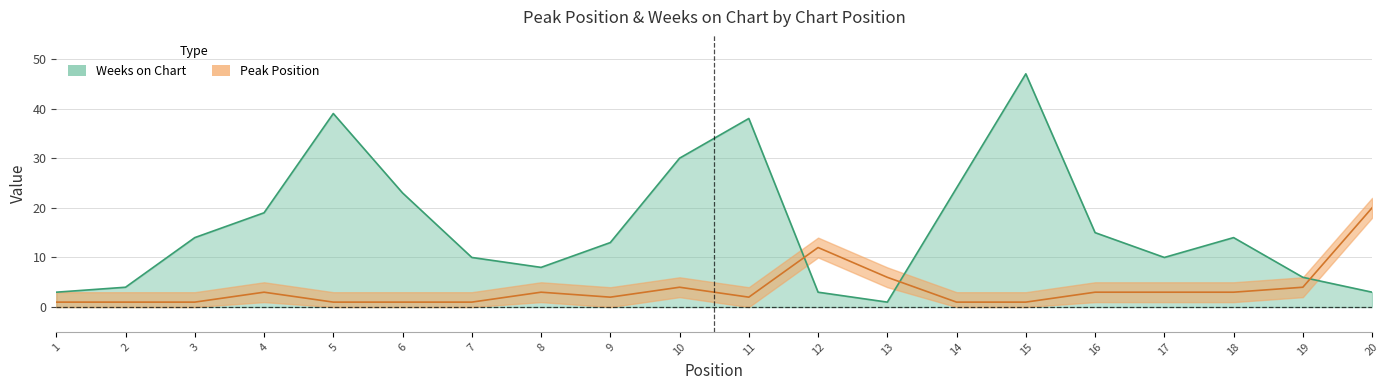

Where is the first local maximum for Peak Position?

4